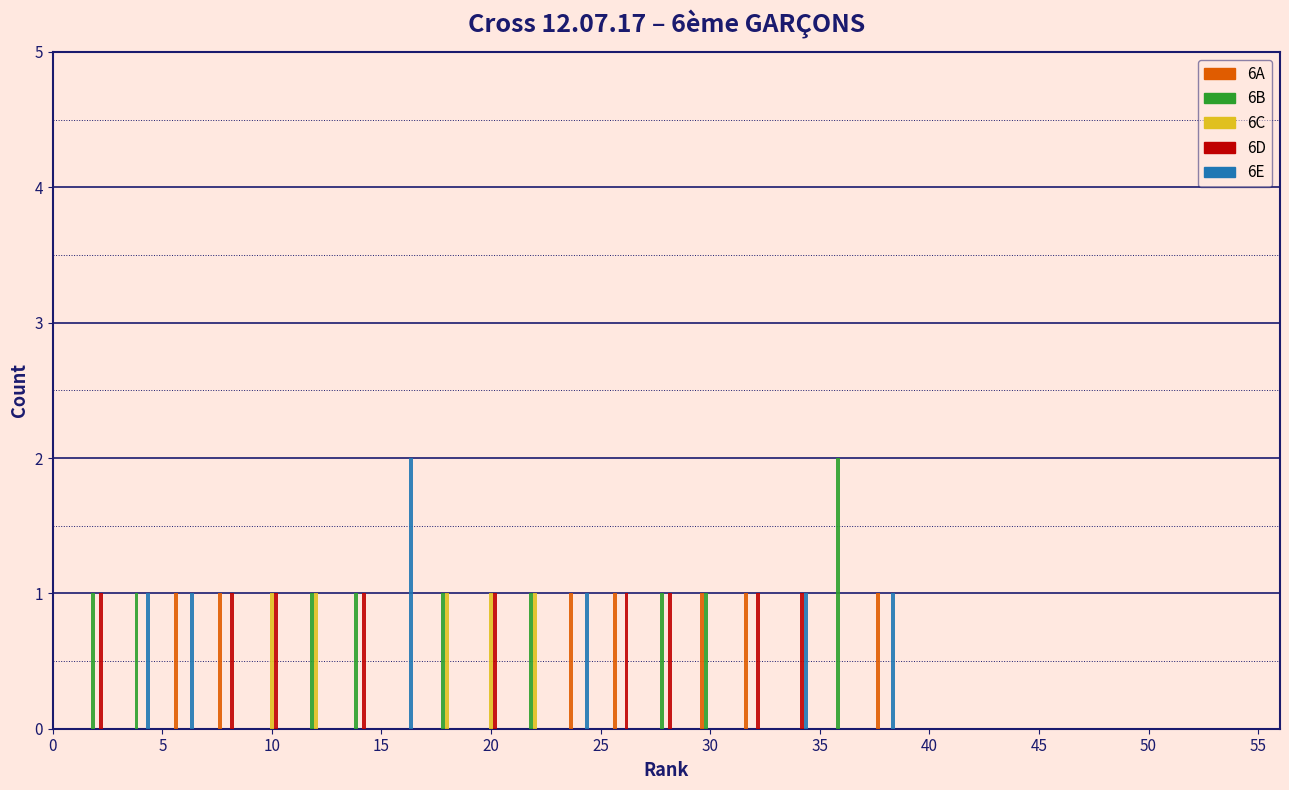

In the 6E series, which range on the x-axis has the tallest bar?

15 to 17